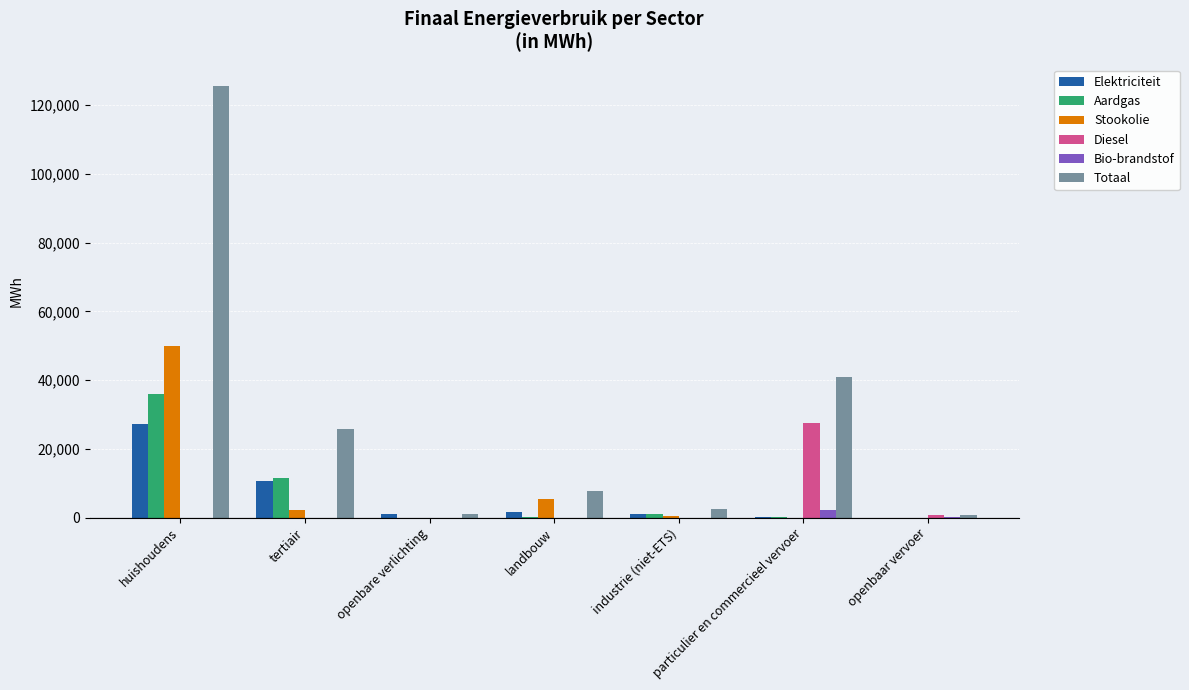

Where does the Stookolie series first go above 492?

huishoudens